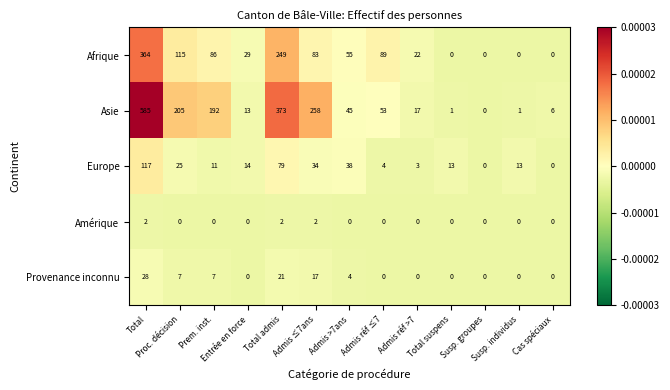

How many distinct data groups are displayed?

5